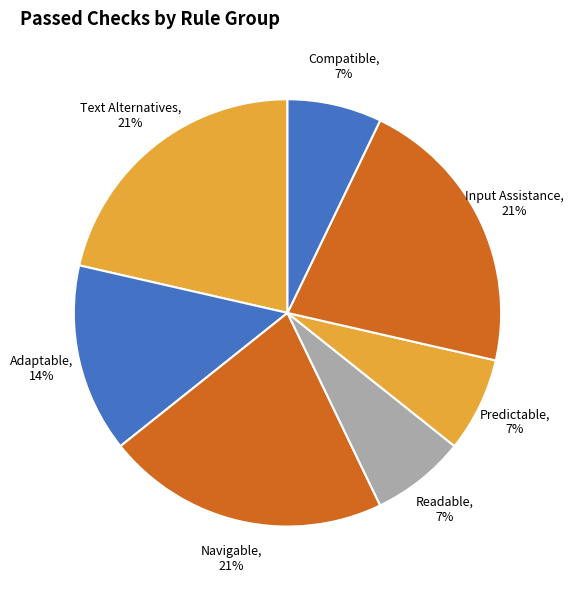

What is the ratio of the value at Readable, 7% to the value at Text Alternatives, 21%?

0.3